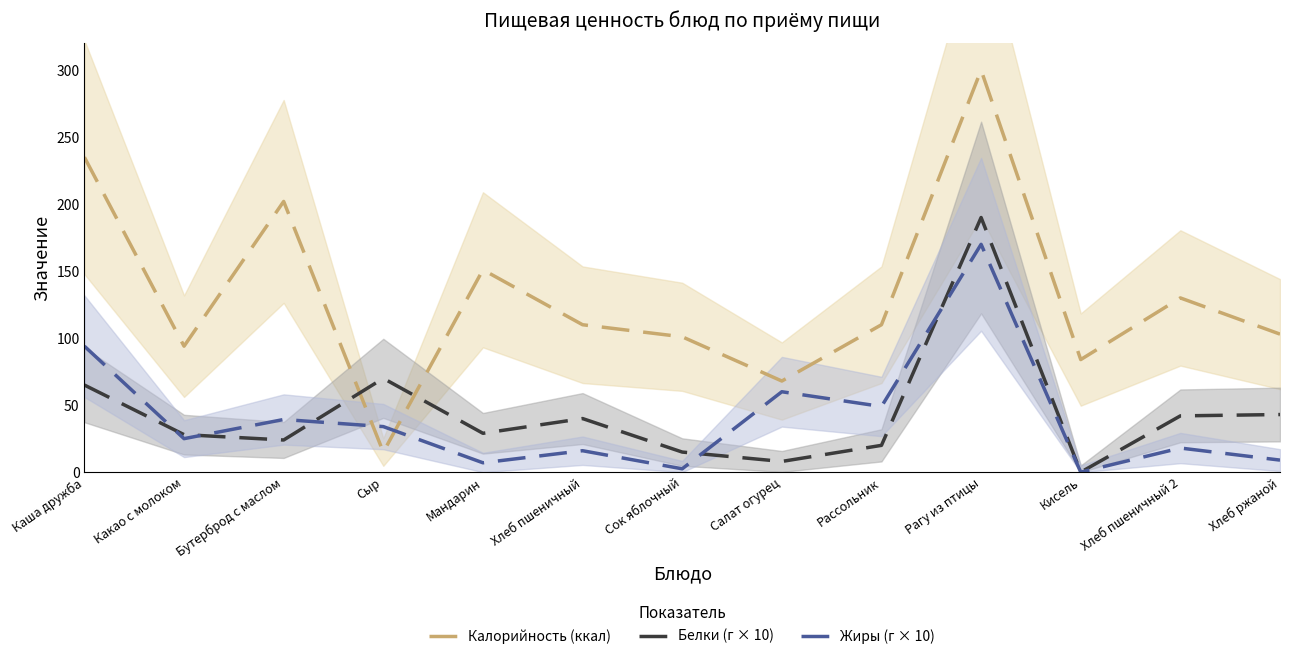

What is the approximate value of Белки (г × 10) at Мандарин?

29.0